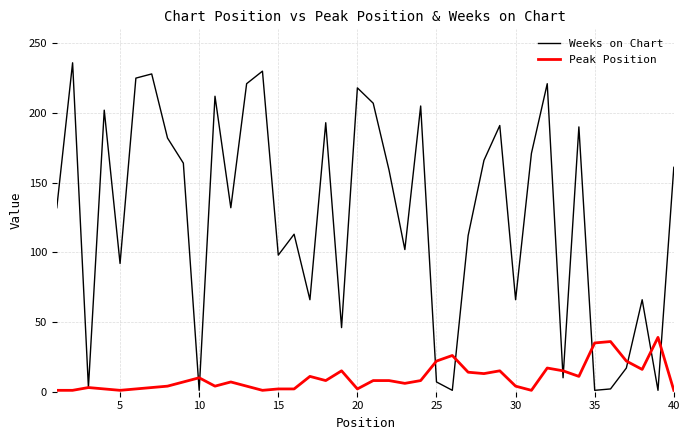

Which series has the largest range (max minus min)?

Weeks on Chart